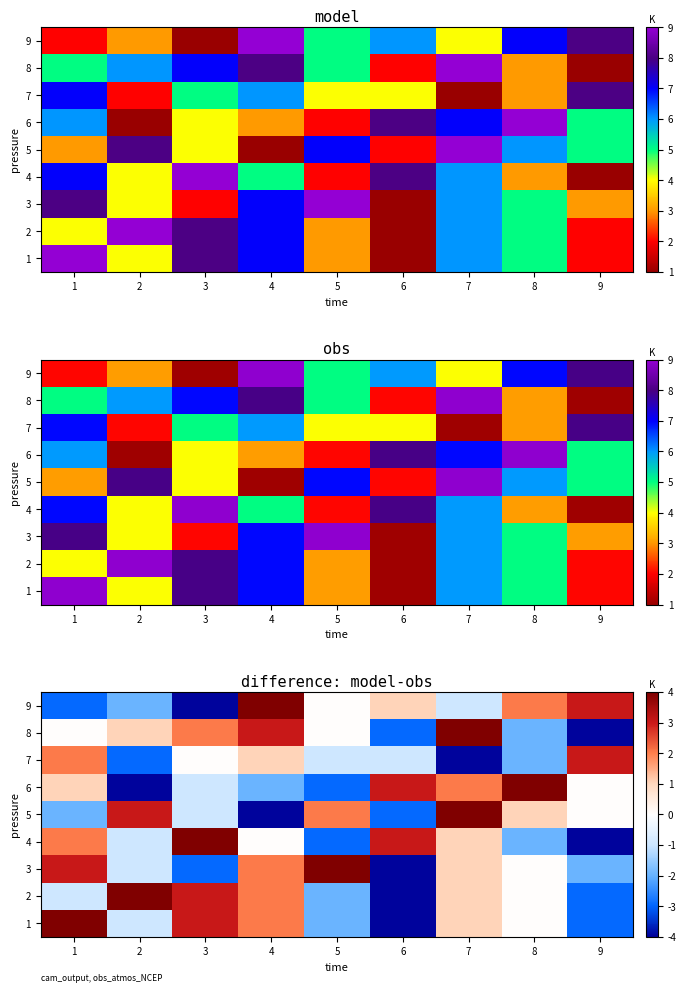

List the series in order of their peak value, lowest first.

7, 1, 2, 3, 4, 5, 6, 8, 9